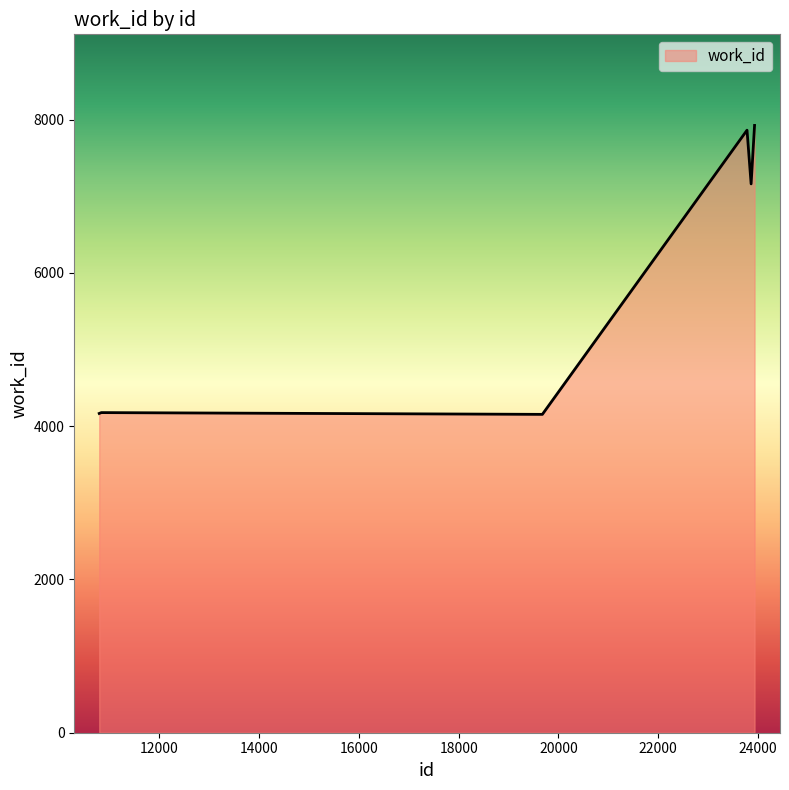

How many lines are shown in the chart?

1